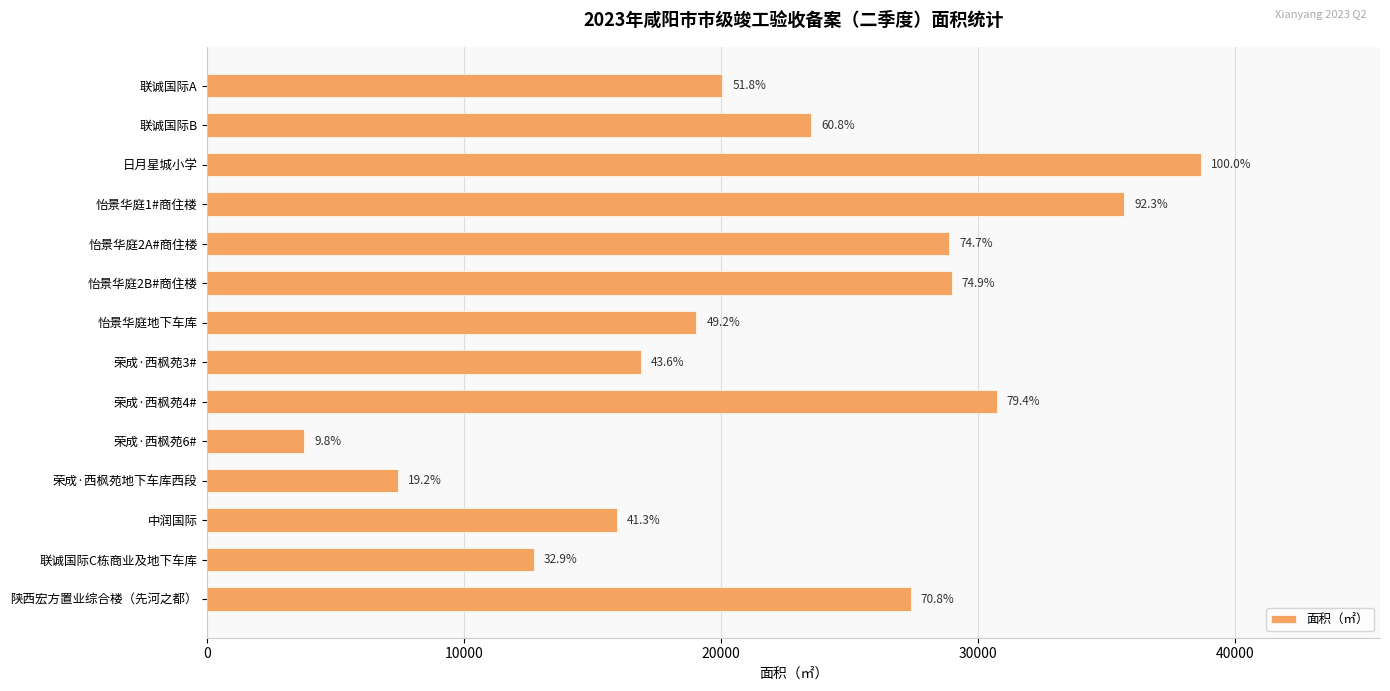

Are the bars horizontal?

Yes